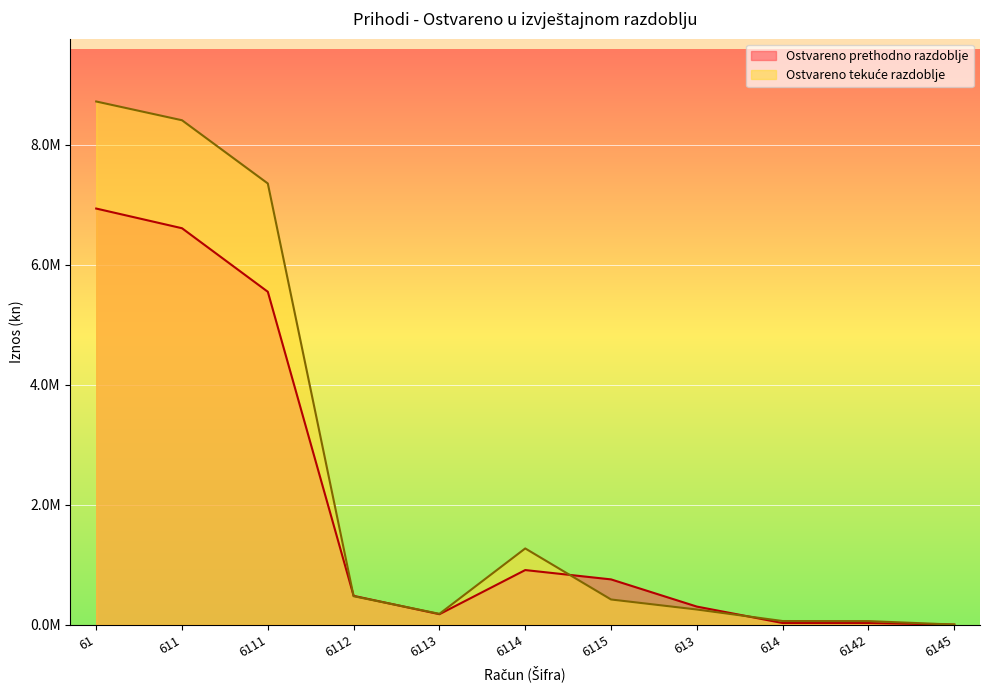

Reading left to right, list all the values displayed in this chart.

Ostvareno prethodno razdoblje: 61=6934951.0	611=6606782.0	6111=5547645.0	6112=480045.0	6113=174166.0	6114=909761.0	6115=754286.0	613=301059.0	614=27110.0	6142=26895.0	6145=215.0
Ostvareno tekuće razdoblje: 61=8719074.4	611=8406457.6	6111=7352612.1	6112=473852.0	6113=180121.8	6114=1270142.5	6115=419419.1	613=252313.0	614=60303.9	6142=58932.9	6145=1371.0